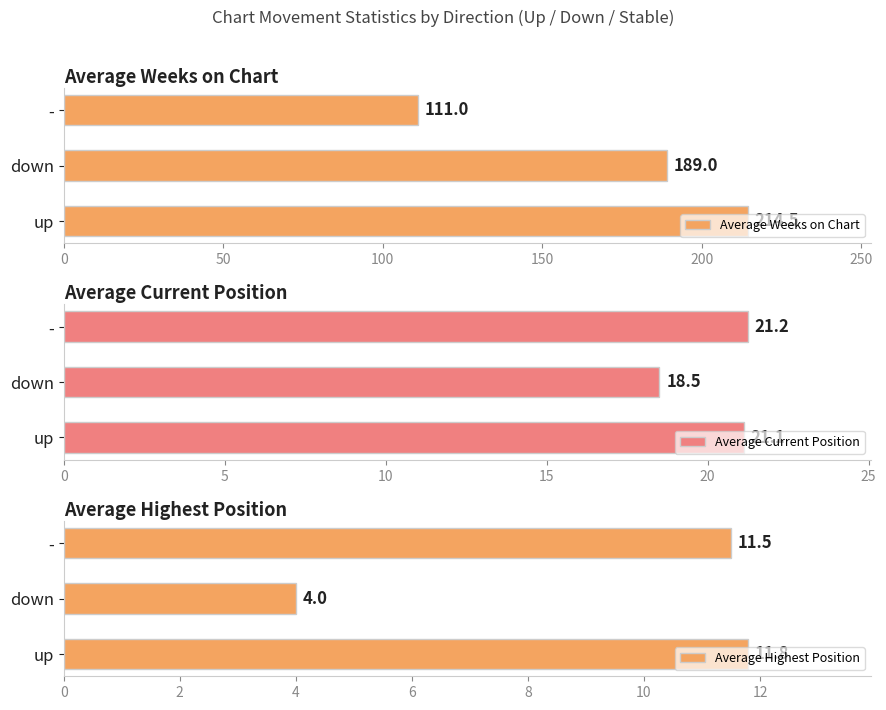

List the series in order of their peak value, lowest first.

Average Highest Position, Average Current Position, Average Weeks on Chart